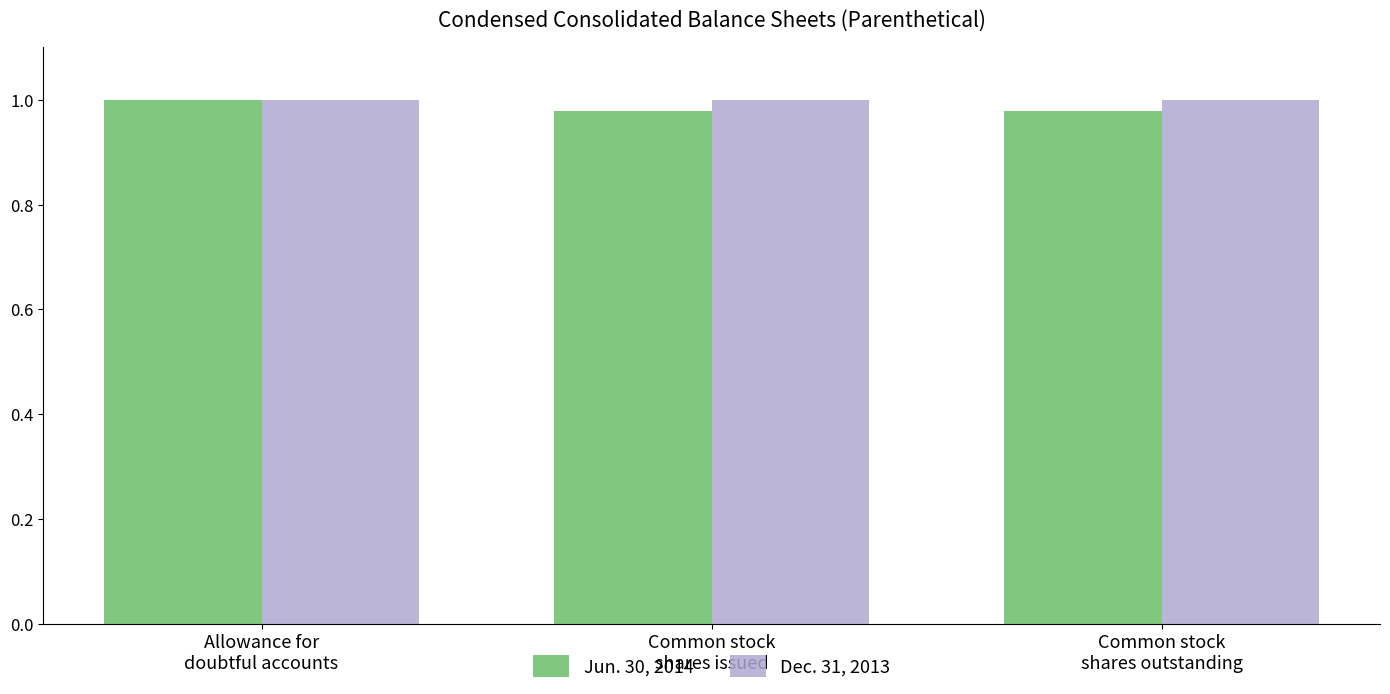

How many groups of bars are there?

3